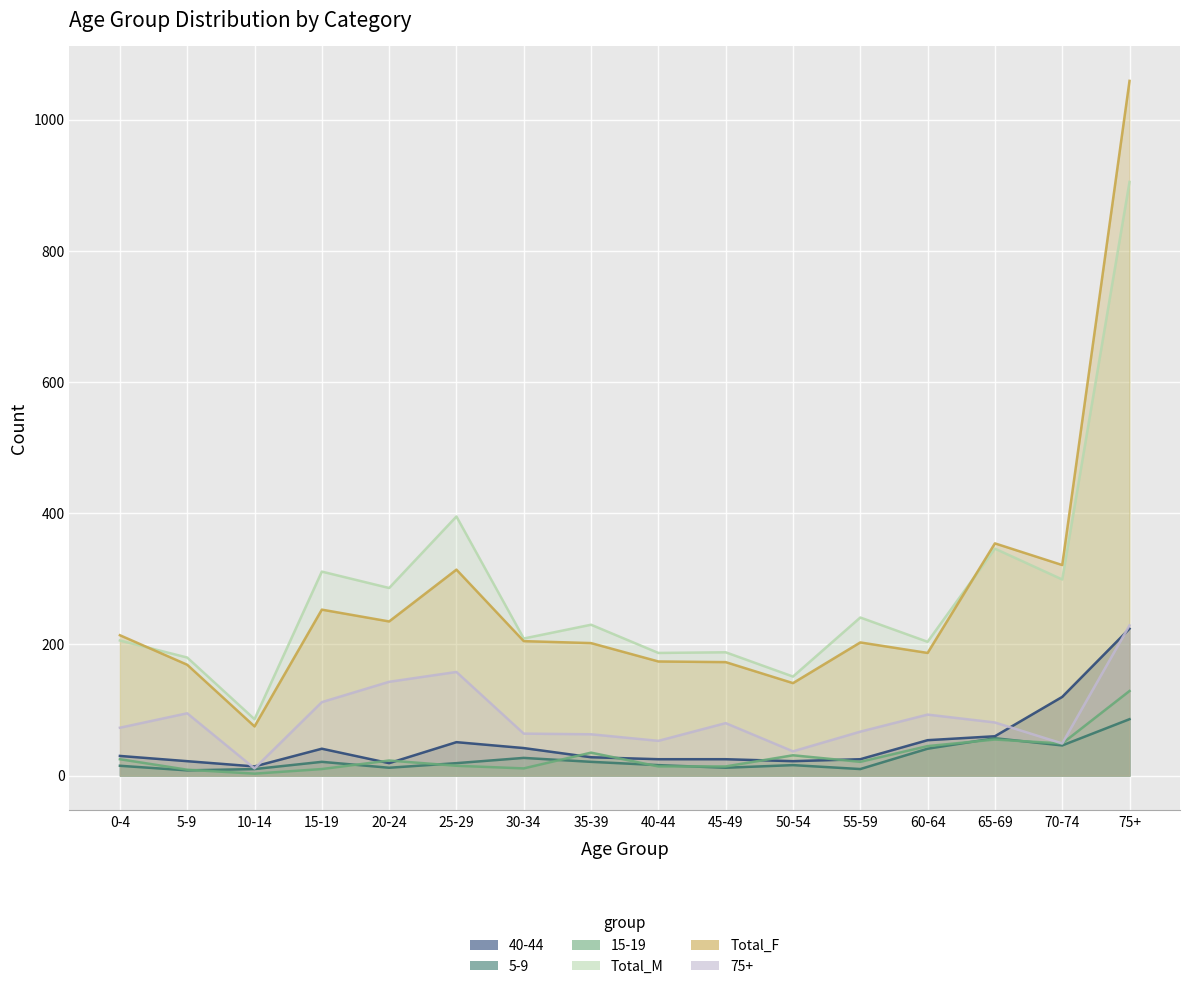

How many interior local peaks does the Total_F series have?

4